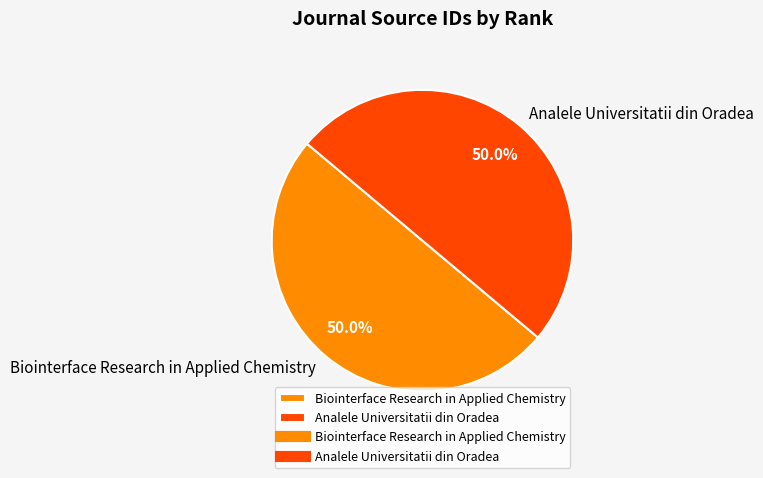

Approximately how many times larger is the value at Biointerface Research in Applied Chemistry compared to Analele Universitatii din Oradea?

1.0